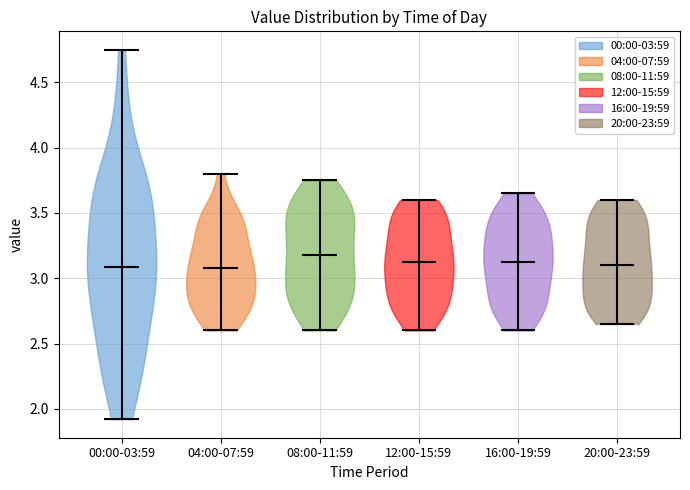

Reading left to right, read every violin against the y-axis: where its median line is, and the lowest and highest points it reaches. The values are not printed on the chart, so give them approximately, as read against the axis.

00:00-03:59: median line 3.10, lowest point 1.90, highest point 4.75
04:00-07:59: median line 3.10, lowest point 2.60, highest point 3.80
08:00-11:59: median line 3.20, lowest point 2.60, highest point 3.75
12:00-15:59: median line 3.15, lowest point 2.60, highest point 3.60
16:00-19:59: median line 3.15, lowest point 2.60, highest point 3.65
20:00-23:59: median line 3.10, lowest point 2.65, highest point 3.60